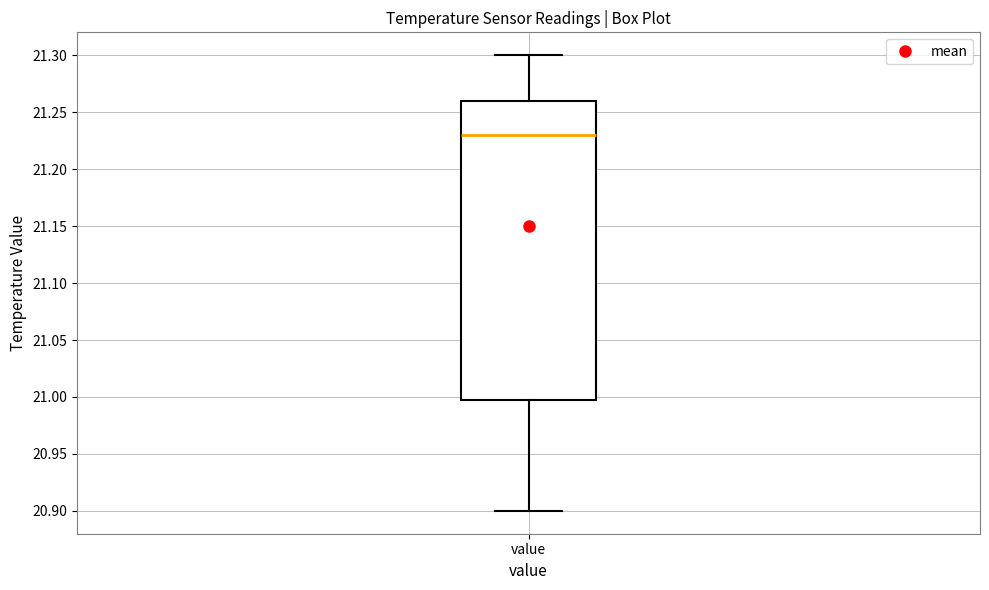

Where does the lower whisker of the box for value end on the y-axis? The values are not printed on the chart, so give them approximately, as read against the axis.

20.90